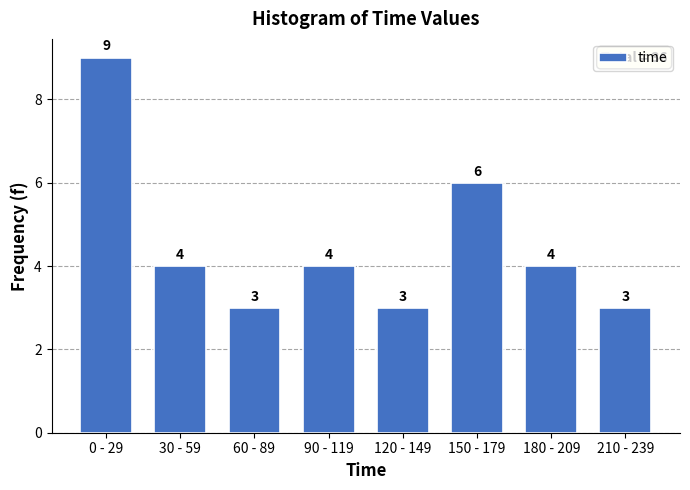

Reading left to right, transcribe all the data shown in this chart.

0 - 29=9	30 - 59=4	60 - 89=3	90 - 119=4	120 - 149=3	150 - 179=6	180 - 209=4	210 - 239=3